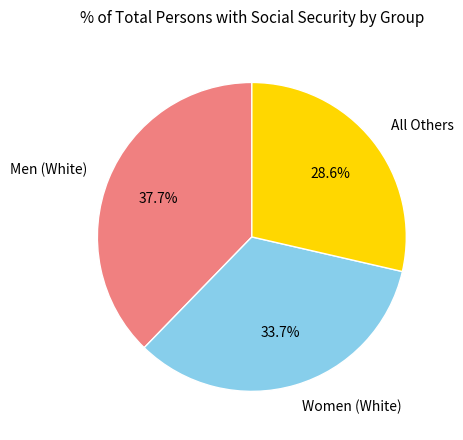

Combined, what portion of the pie is Men (White) and Women (White)?

71.4%